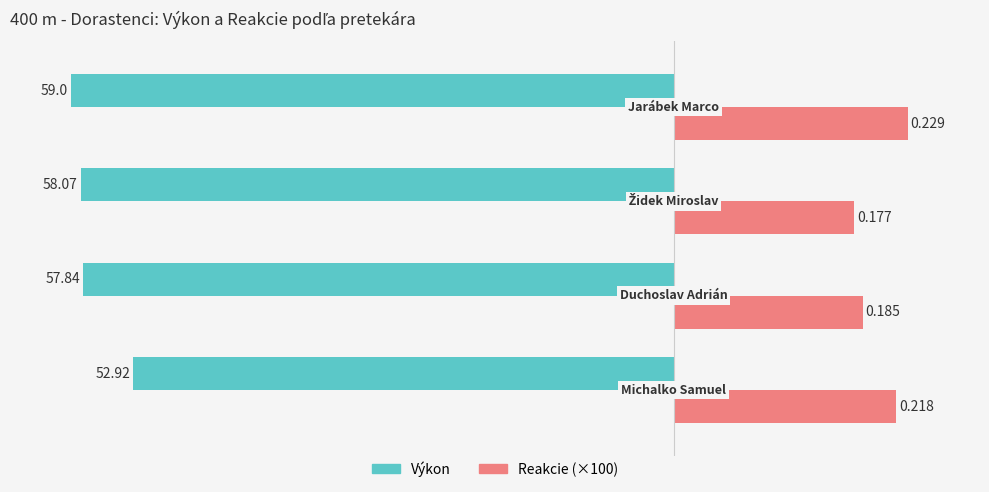

What is the highest value of the Výkon series?

-52.9